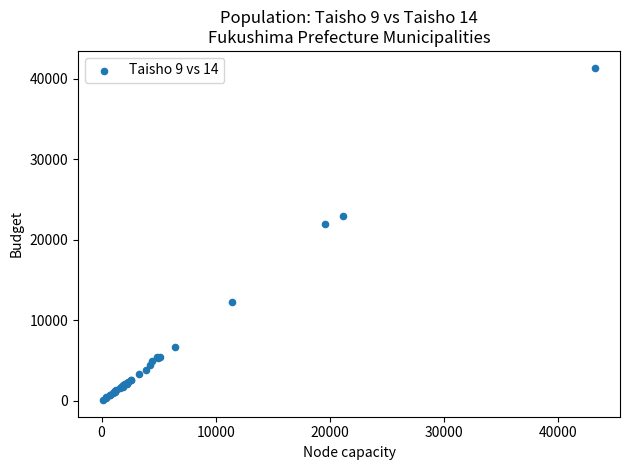

What Y value in the scatter plot is closest to 20746?

21998